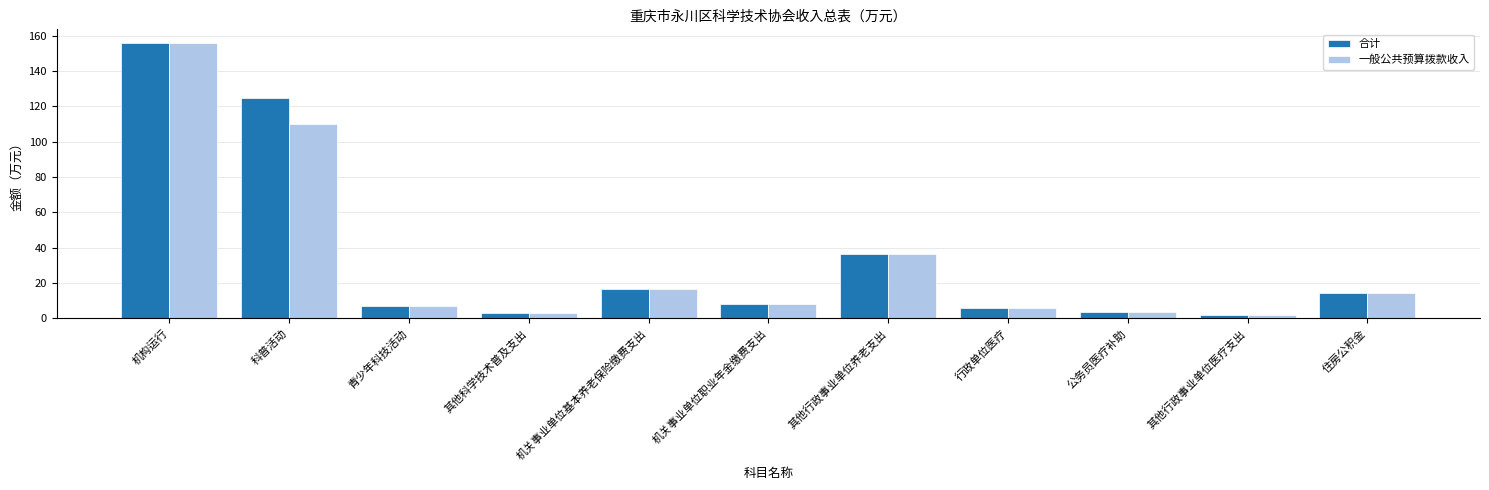

Count the number of data series in this chart.

2